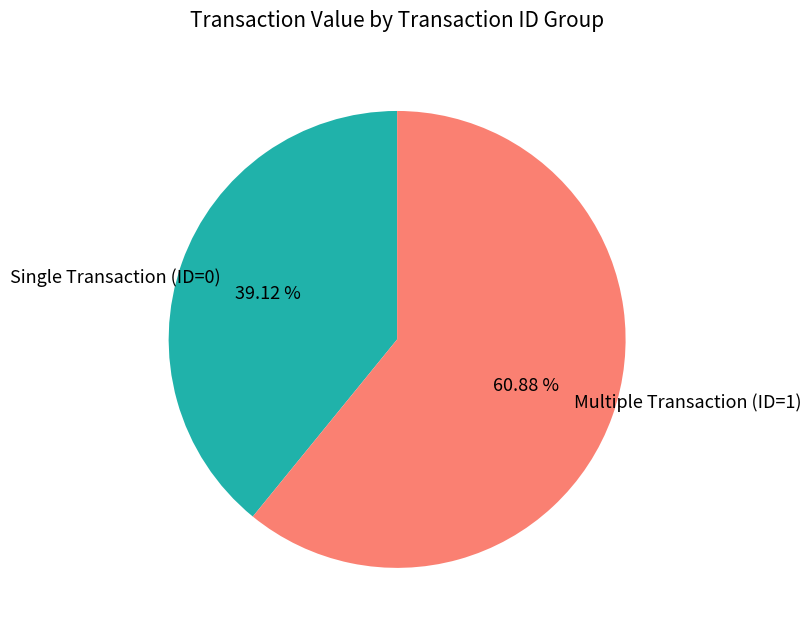

How many slices are in this pie chart?

2